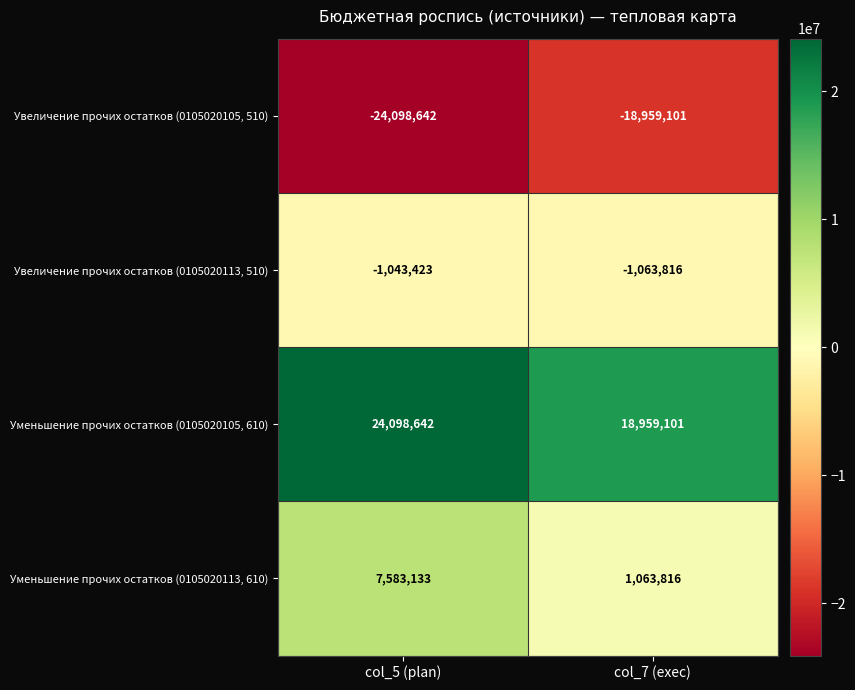

Reading left to right, extract all data points from this chart.

Увеличение прочих остатков (0105020105, 510): -24098642	-18959101
Увеличение прочих остатков (0105020113, 510): -1043423	-1063816
Уменьшение прочих остатков (0105020105, 610): 24098642	18959101
Уменьшение прочих остатков (0105020113, 610): 7583133	1063816